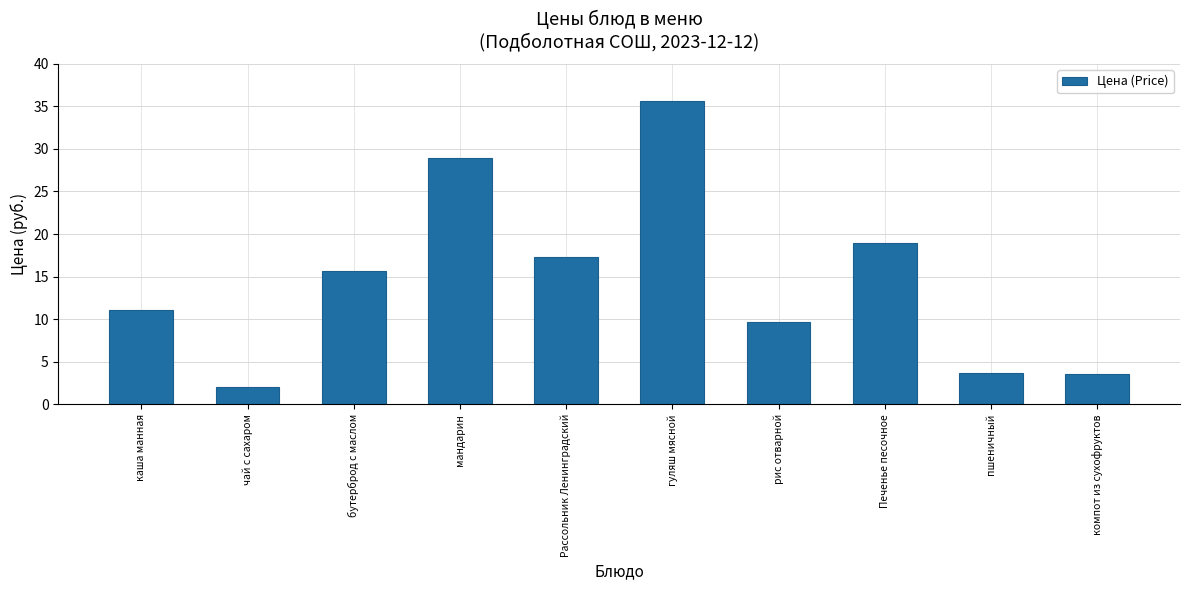

Reading left to right, what are all the values shown in this chart?

каша манная=11.1	чай с сахаром=2.0	бутерброд с маслом=15.6	мандарин=28.9	Рассольник Ленинградский=17.3	гуляш мясной=35.6	рис отварной=9.7	Печенье песочное=19.0	пшеничный=3.7	компот из сухофруктов=3.6